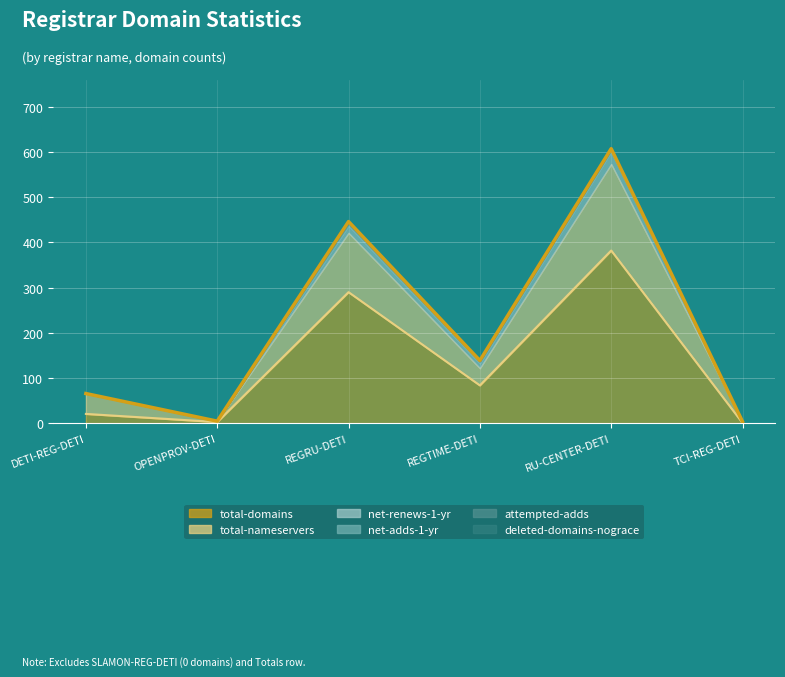

At which category is the sum across all series the highest?

RU-CENTER-DETI